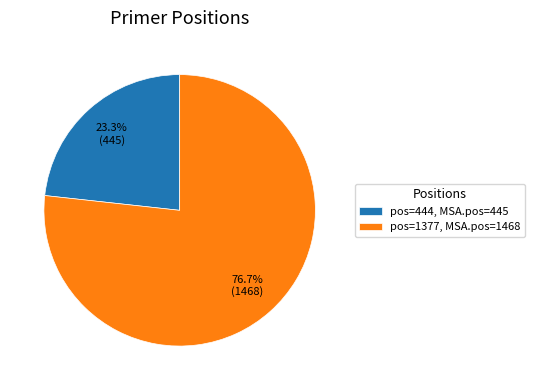

Which has a higher value, pos=1377, MSA.pos=1468 or pos=444, MSA.pos=445?

pos=1377, MSA.pos=1468